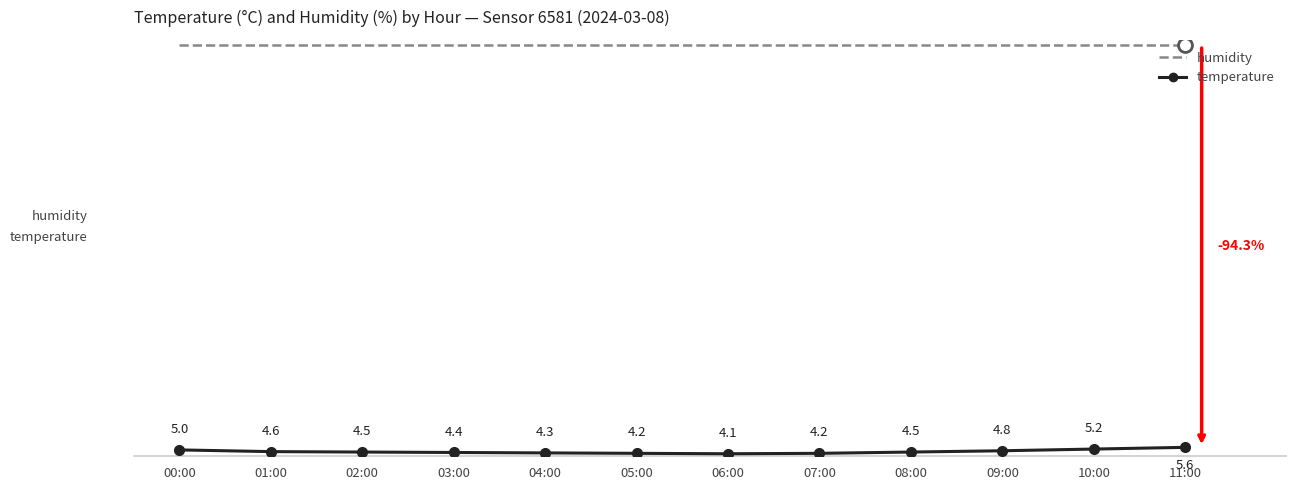

Is the value of humidity at 09:00 greater than the value of temperature at 10:00?

Yes